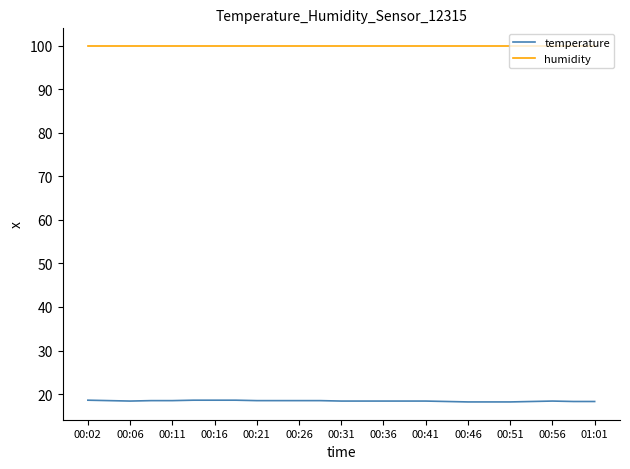

Which series has the largest total across all categories?

humidity